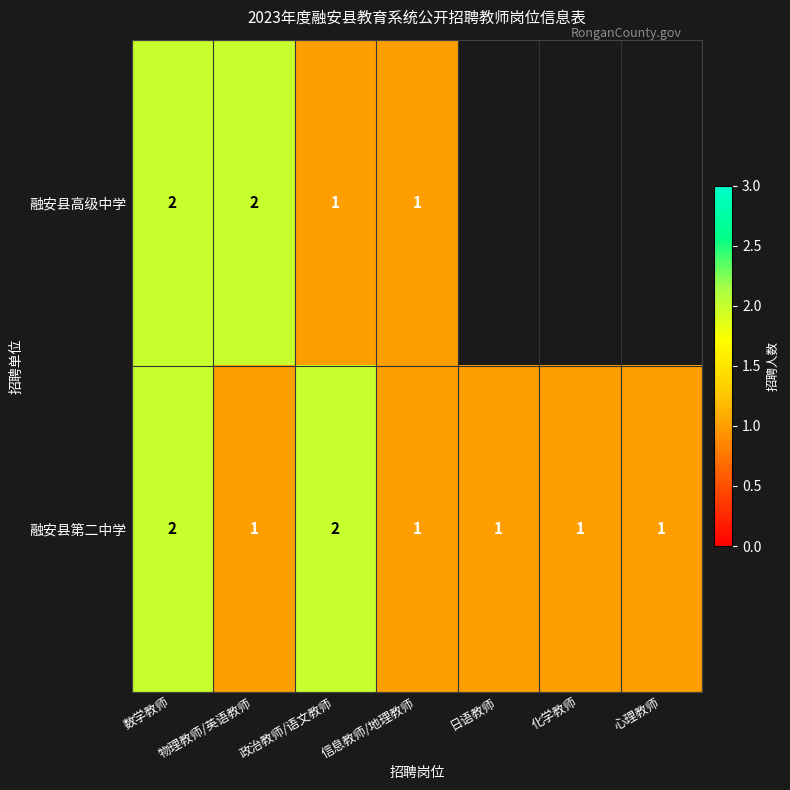

At how many categories does at least one series exceed 1?

3